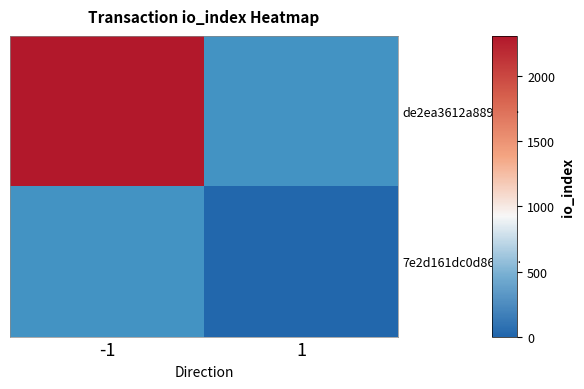

What is the greatest value displayed?

2311.0